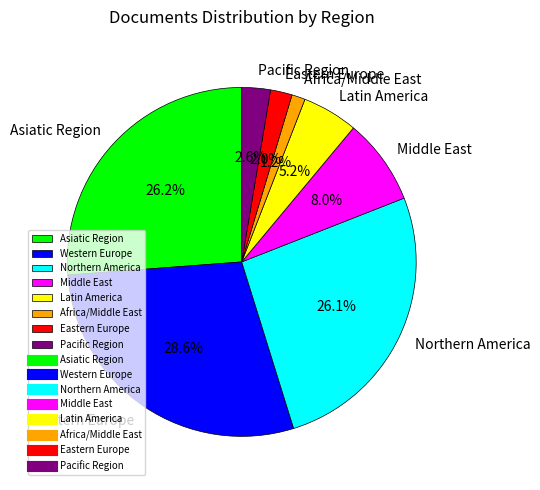

To the nearest percent, what is the difference between the Asiatic Region and Eastern Europe slice percentages?

24%